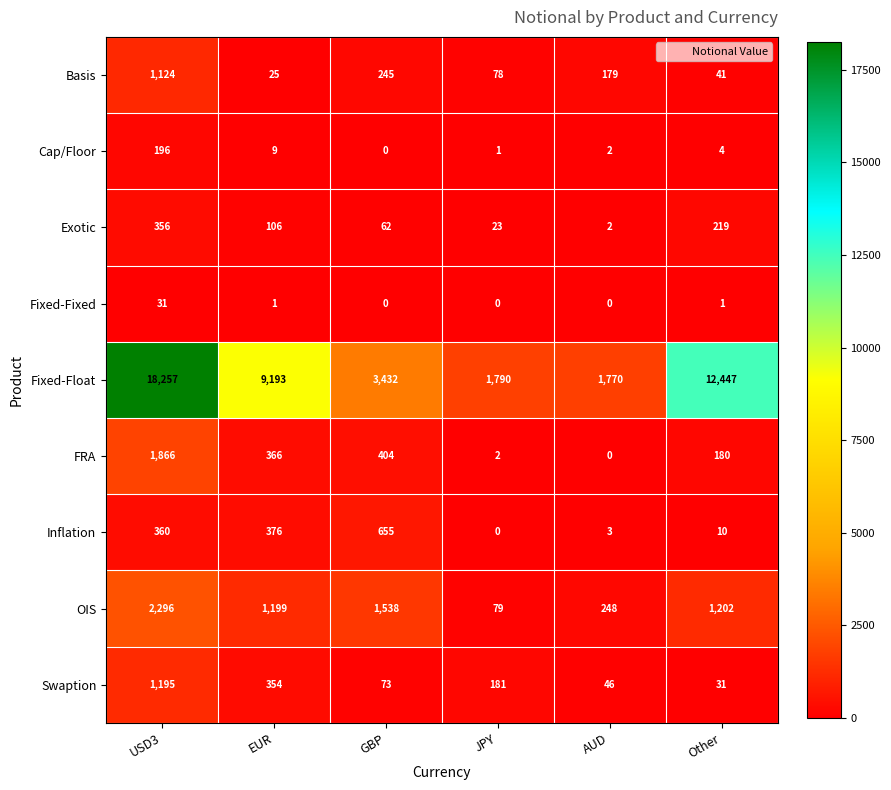

At which category is the sum across all series the highest?

USD3